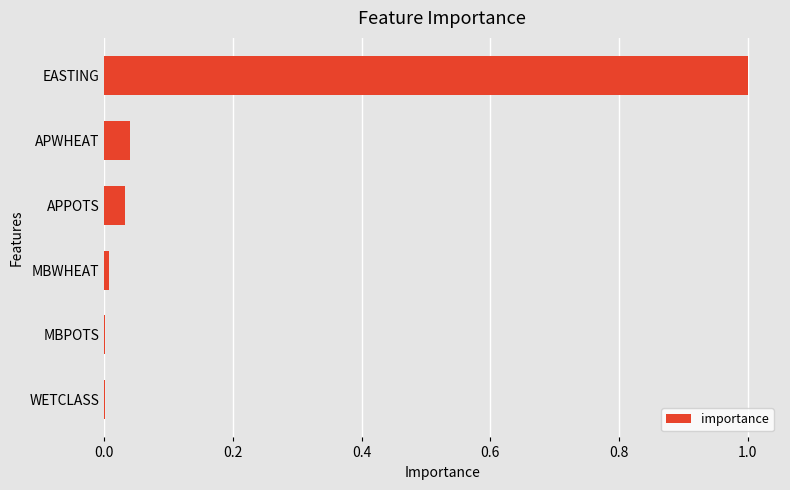

How many categories are shown in the chart?

6